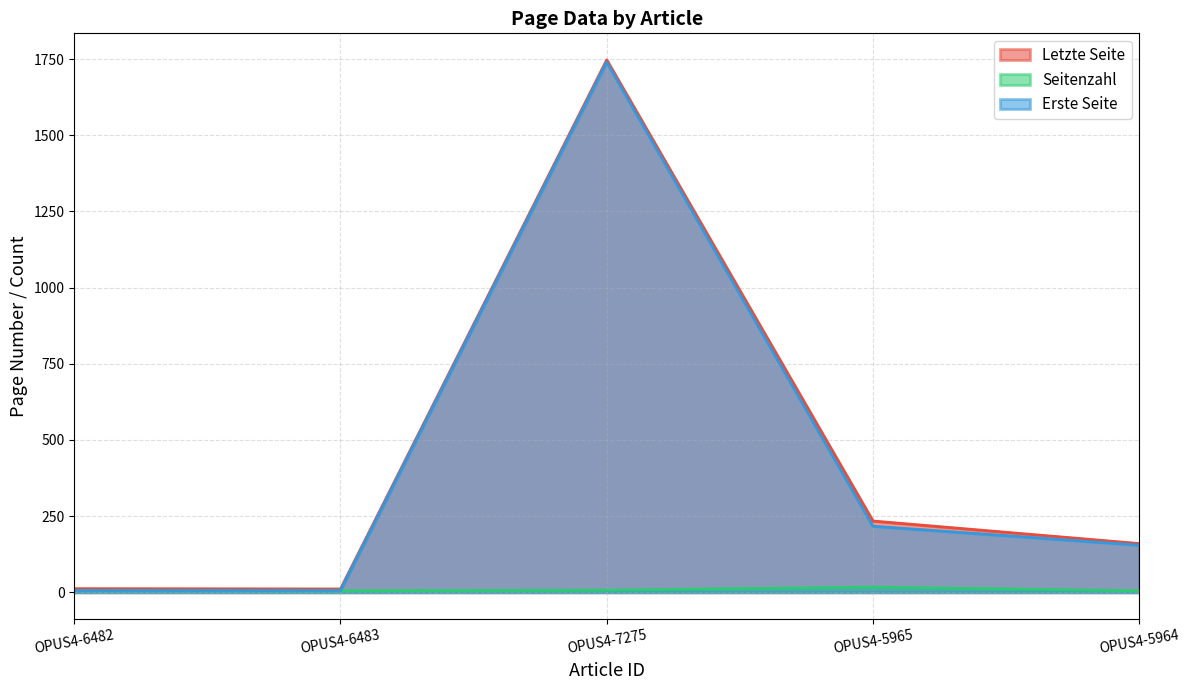

In Seitenzahl, how many points are higher than both neighbors (excluding endpoints)?

1